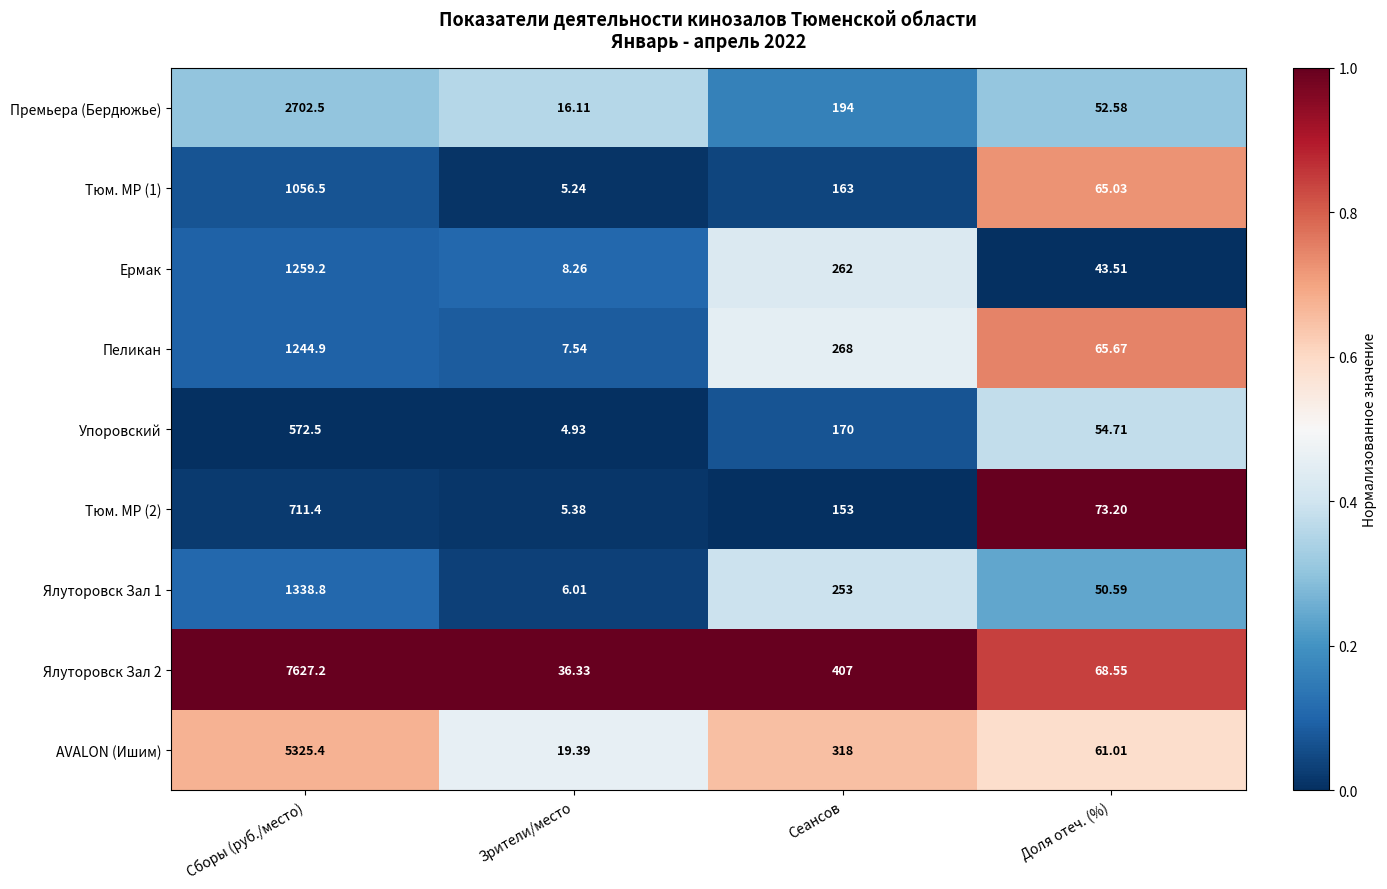

Rank the series by their maximum value, from highest to lowest.

Ялуторовск Зал 2, AVALON (Ишим), Премьера (Бердюжье), Ялуторовск Зал 1, Ермак, Пеликан, Тюм. МР (1), Тюм. МР (2), Упоровский